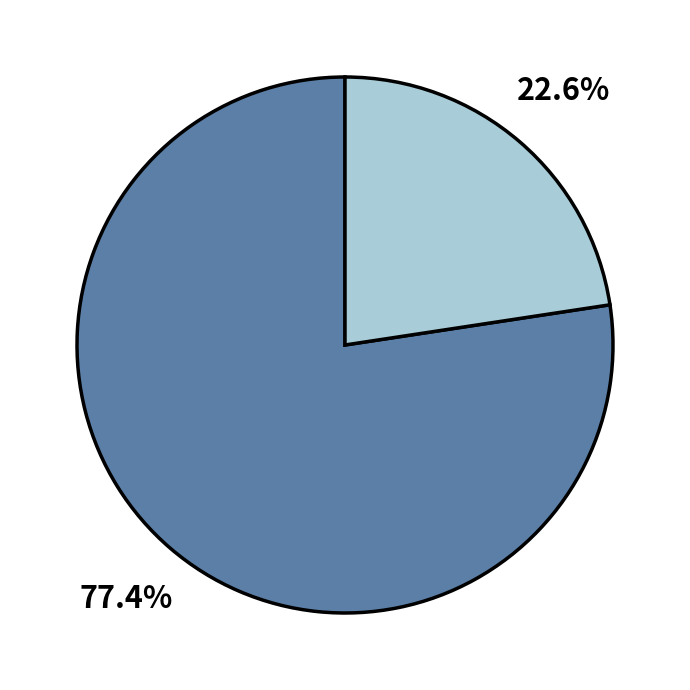

What is the smallest slice in the pie chart?

Human Resources Technician